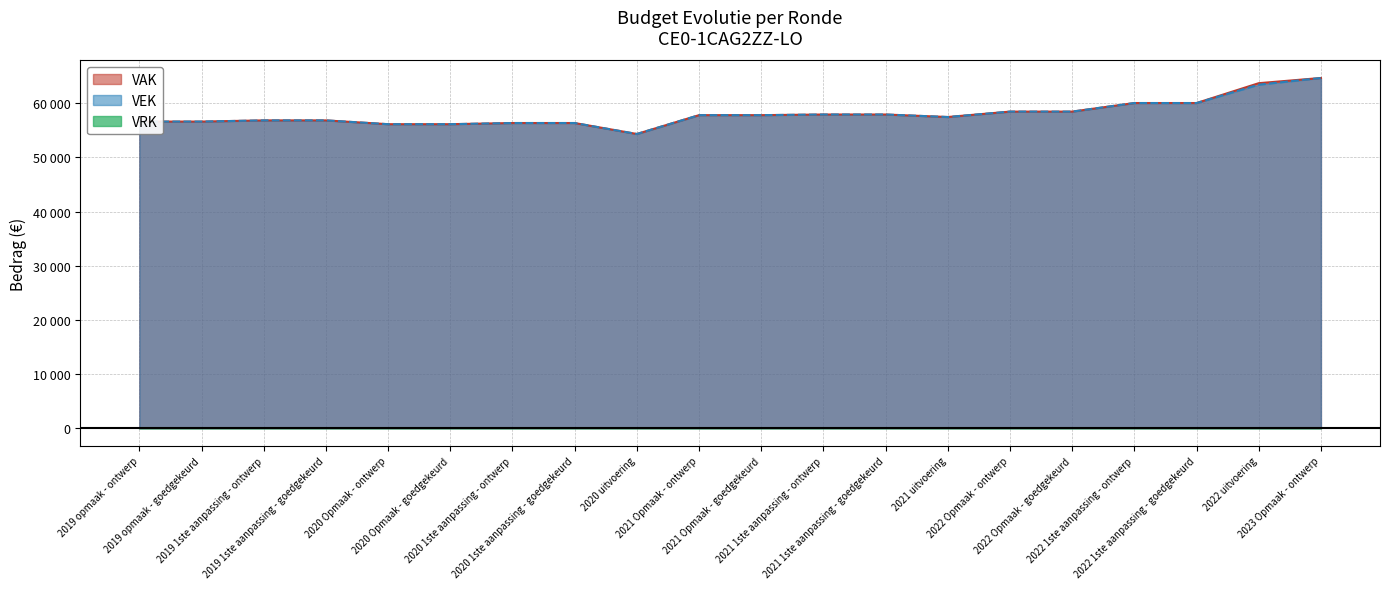

Is the value of VEK at 2022 Opmaak - ontwerp greater than the value of VAK at 2020 Opmaak - ontwerp?

Yes